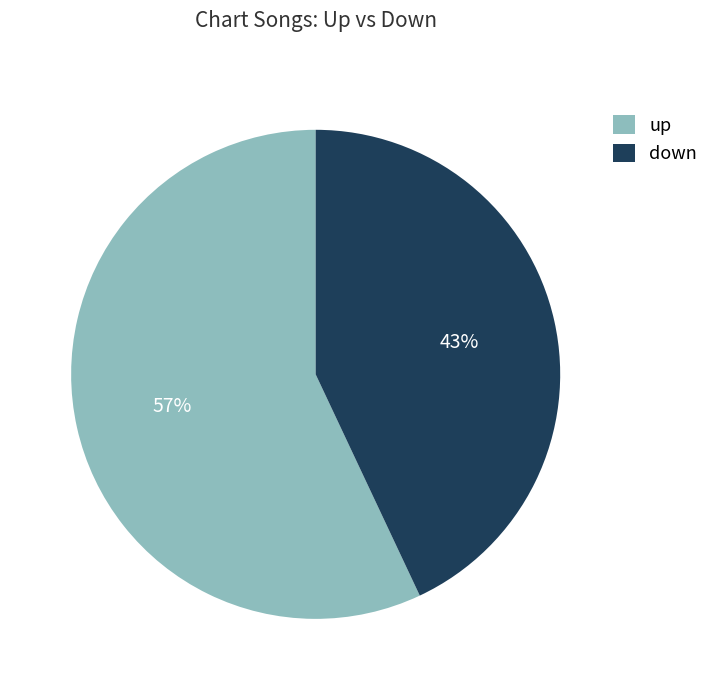

To the nearest percent, what is the difference between the down and up slice percentages?

14%